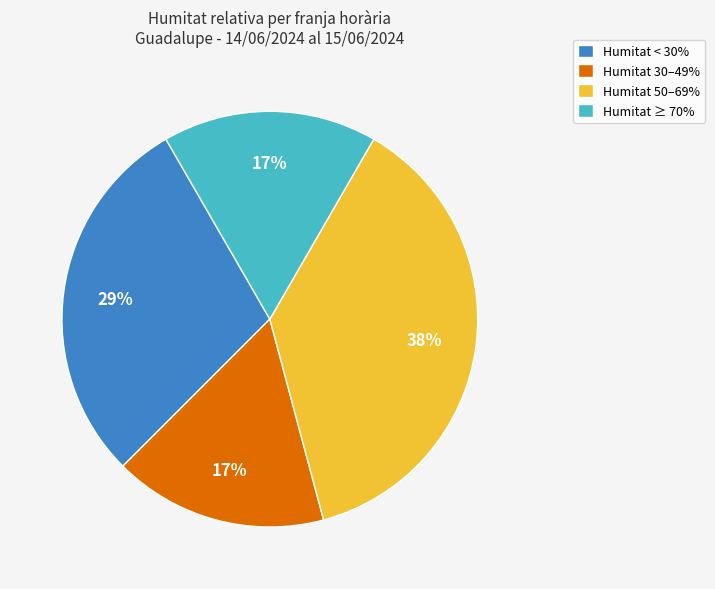

To the nearest percent, what is the combined percentage of Humitat < 30% and Humitat 30–49%?

46%